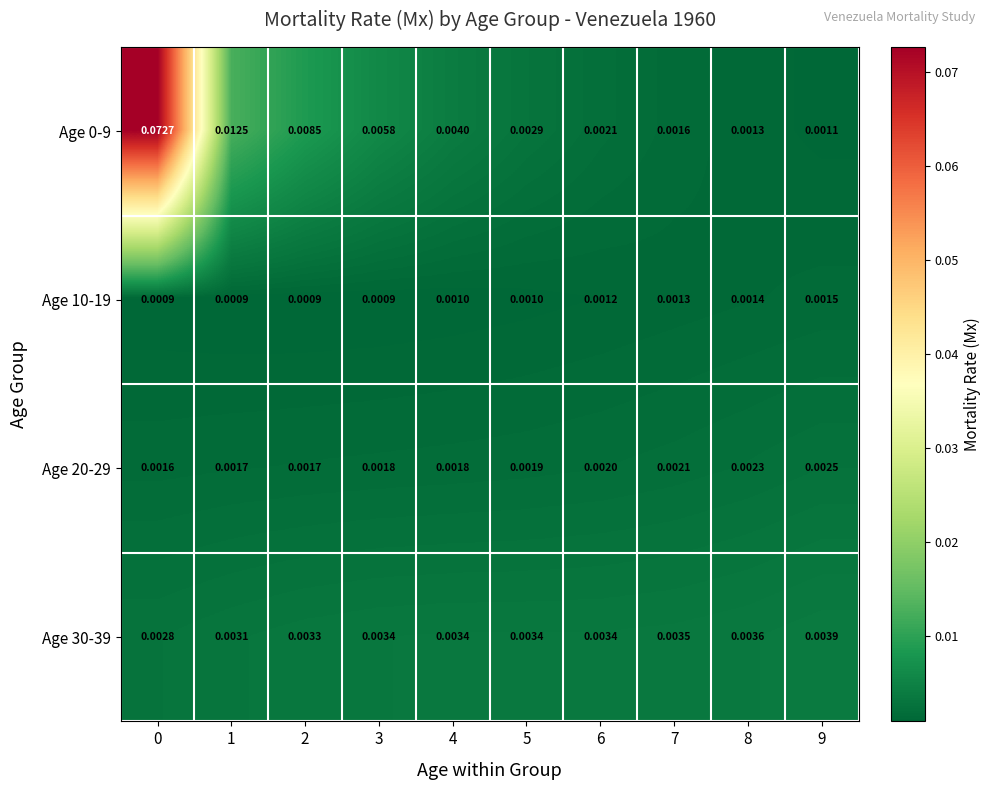

How many data points does each series have?

10